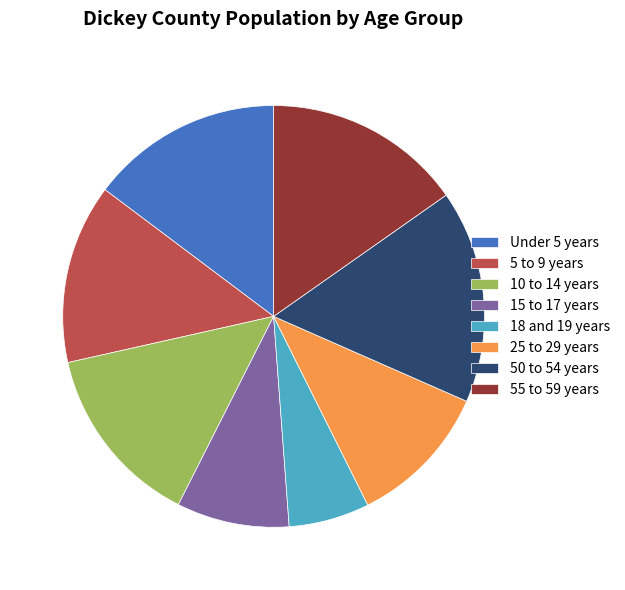

Which category has the biggest portion of the pie?

50 to 54 years